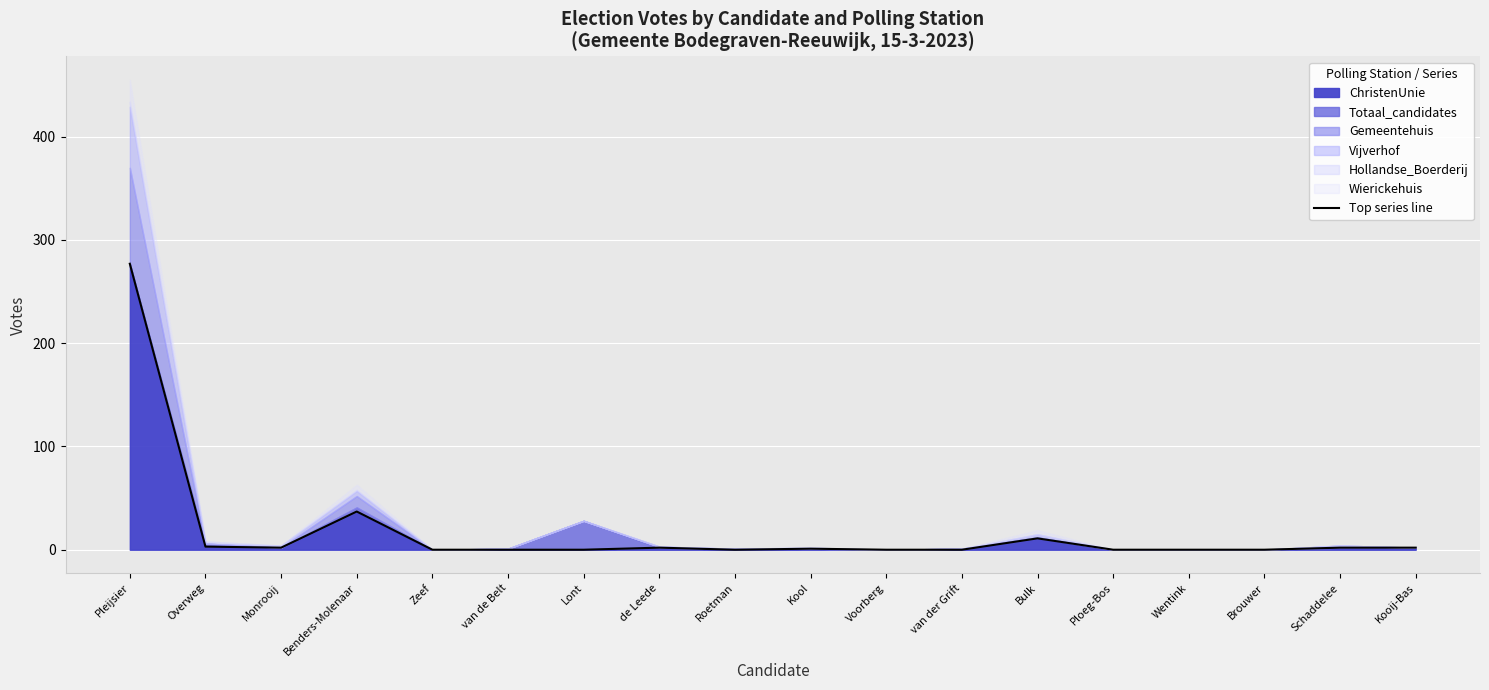

At which label does the data first exceed 1?

Pleijsier